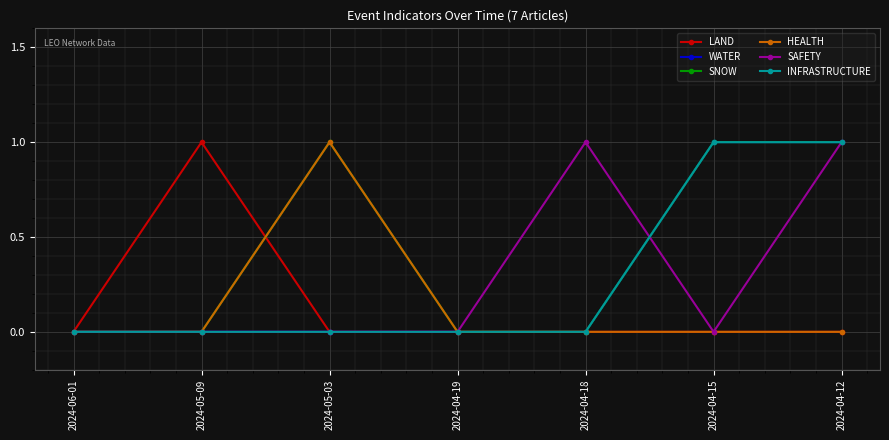

What position from the left is 2024-04-18?

5